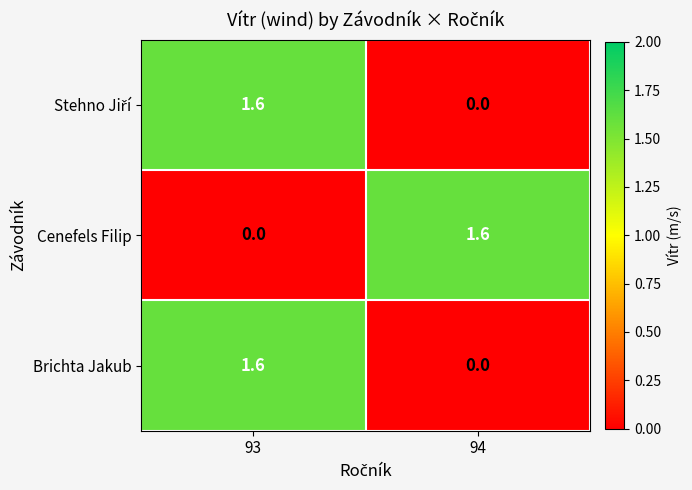

At which label is Brichta Jakub closest to 0?

94